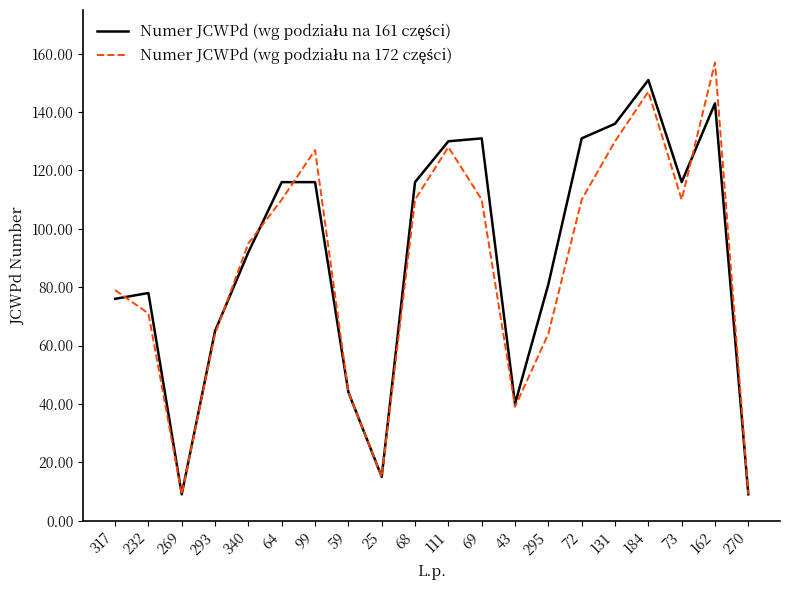

What is the spread (max minus min) of values at 99?

11